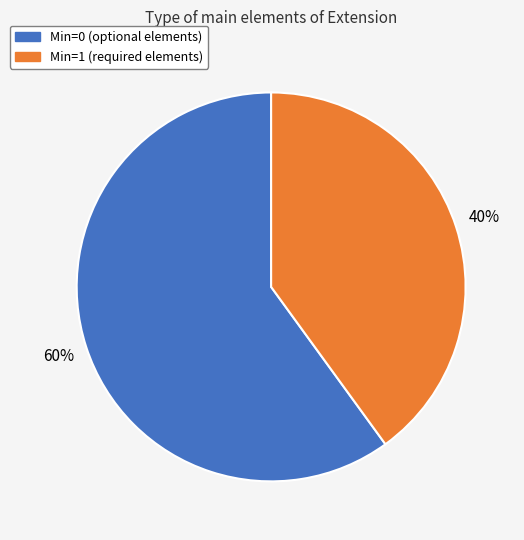

Is there any slice that represents more than half of the pie?

Yes